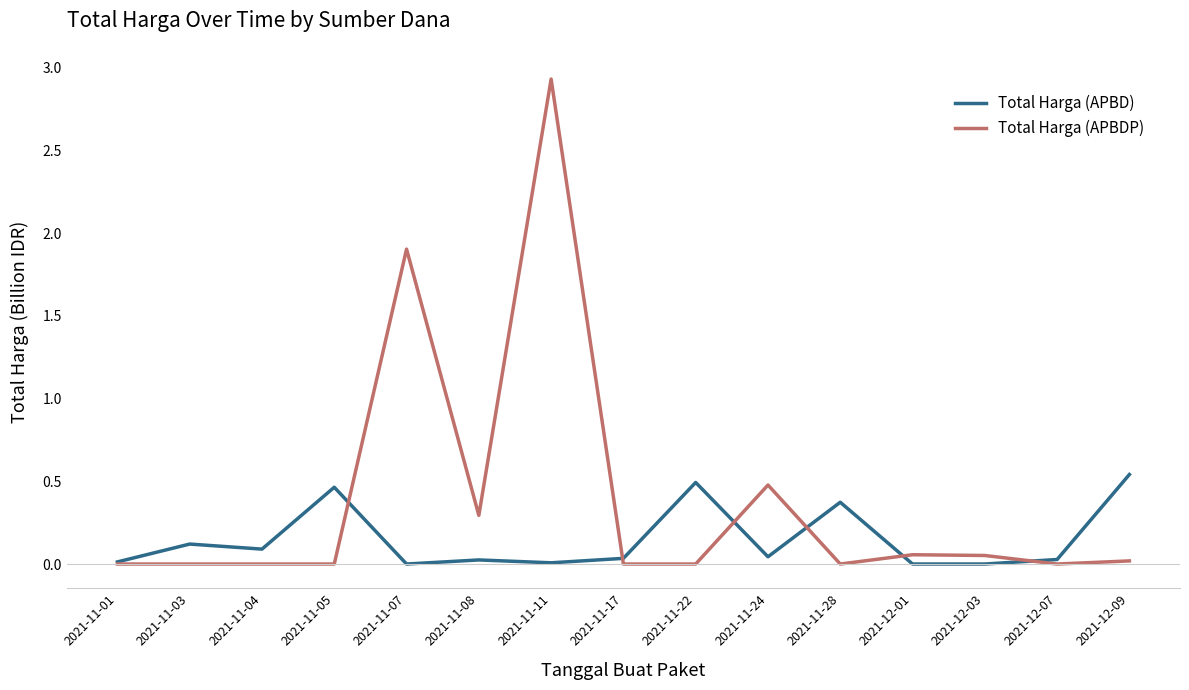

Which series has the largest range (max minus min)?

Total Harga (APBDP)